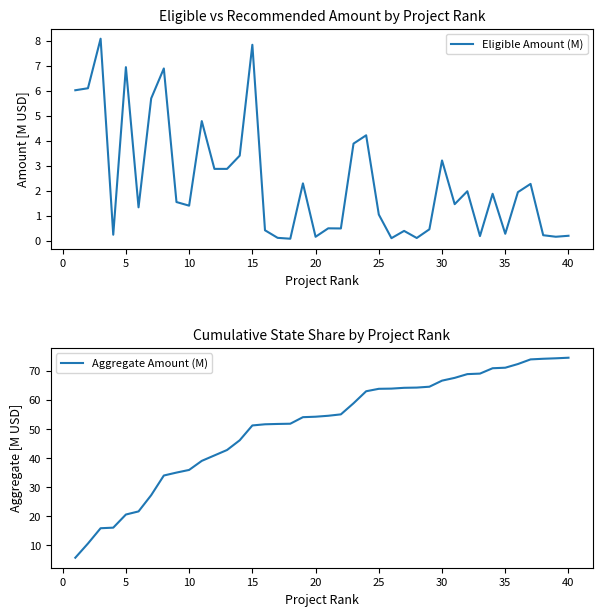

What is the highest value of the Eligible Amount (M) series?

8.1